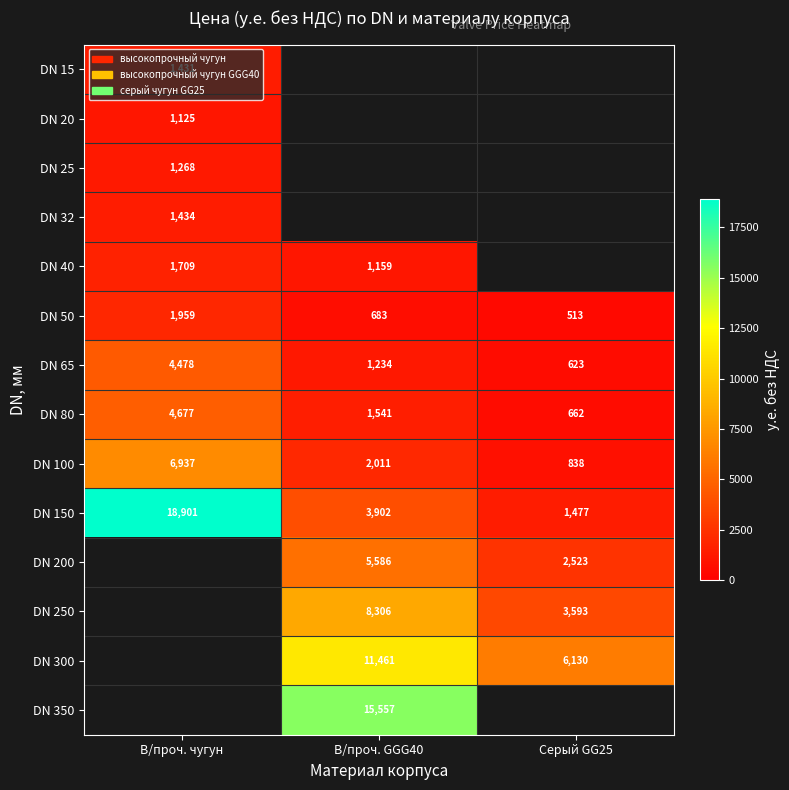

Which category has the lowest value in the DN 25 series?

В/проч. чугун